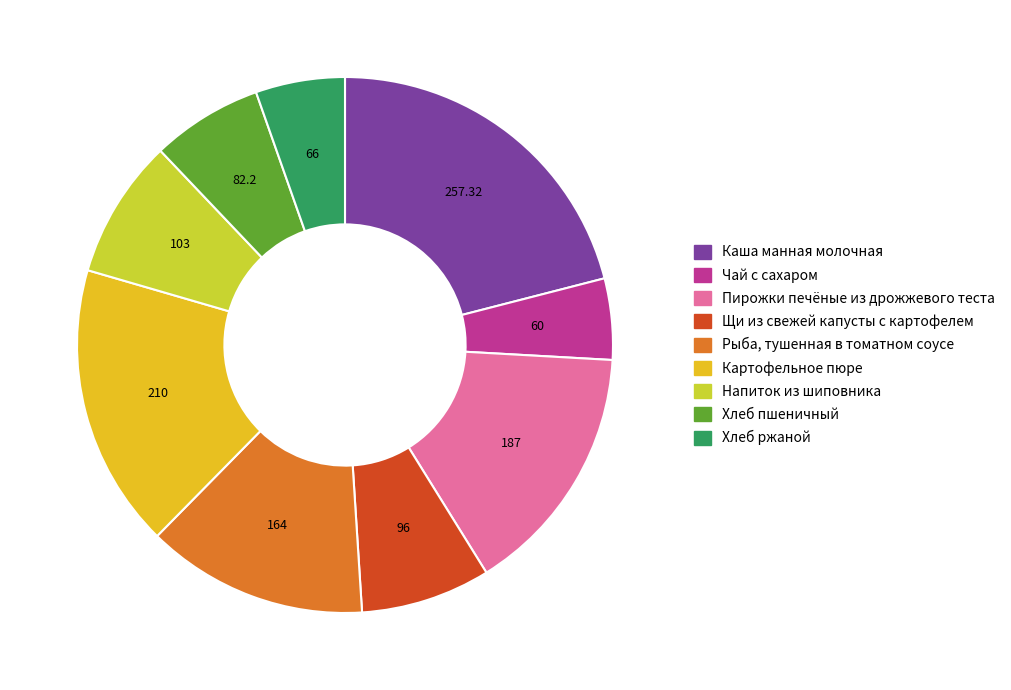

Between Щи из свежей капусты с картофелем and Пирожки печёные из дрожжевого теста, which is larger?

Пирожки печёные из дрожжевого теста